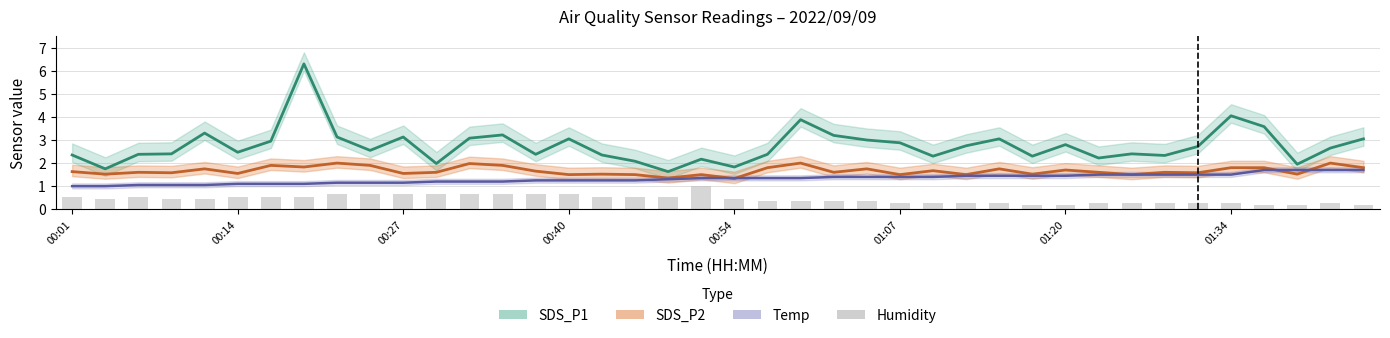

What is the difference between the values at 10 and 00:54?

0.2